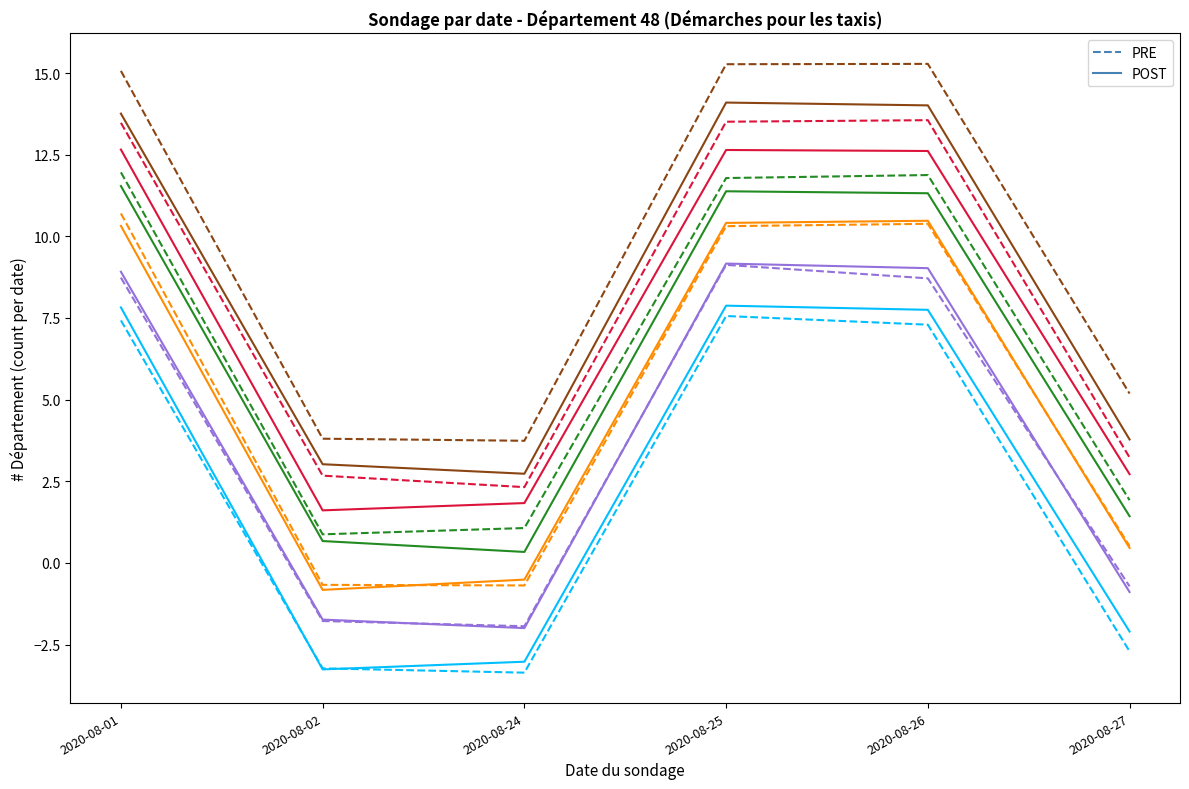

What is the difference between the maximum and minimum values in the PRE series?

10.9